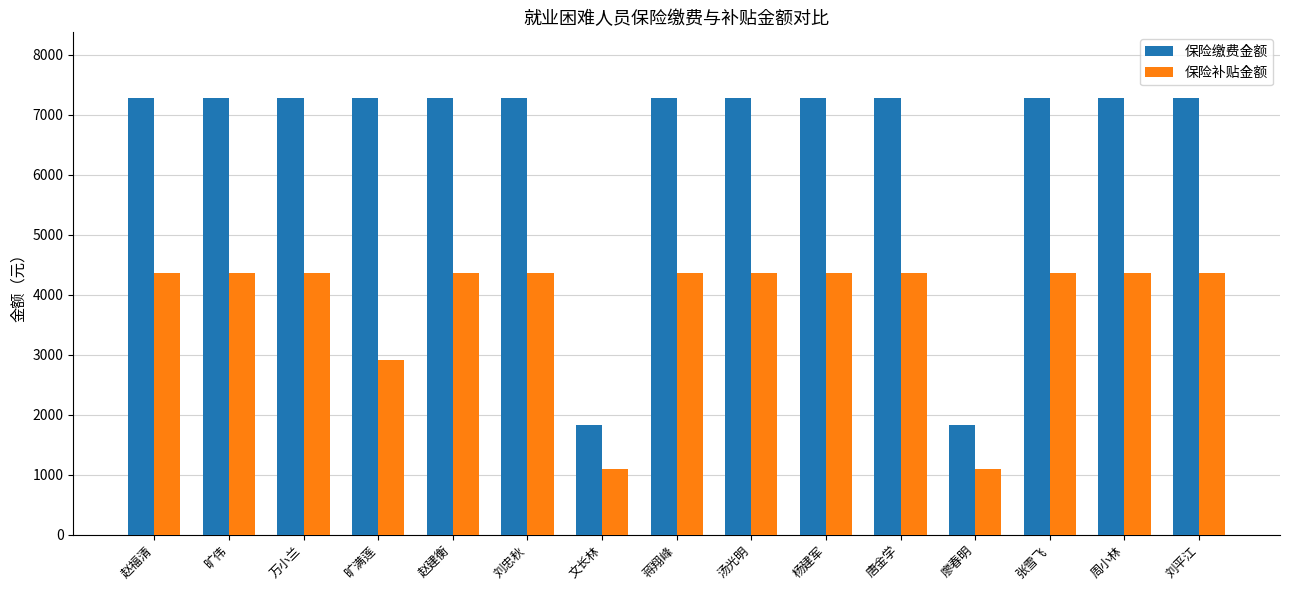

What is the value of the 保险补贴金额 bar at the 1st from the left?

4367.5